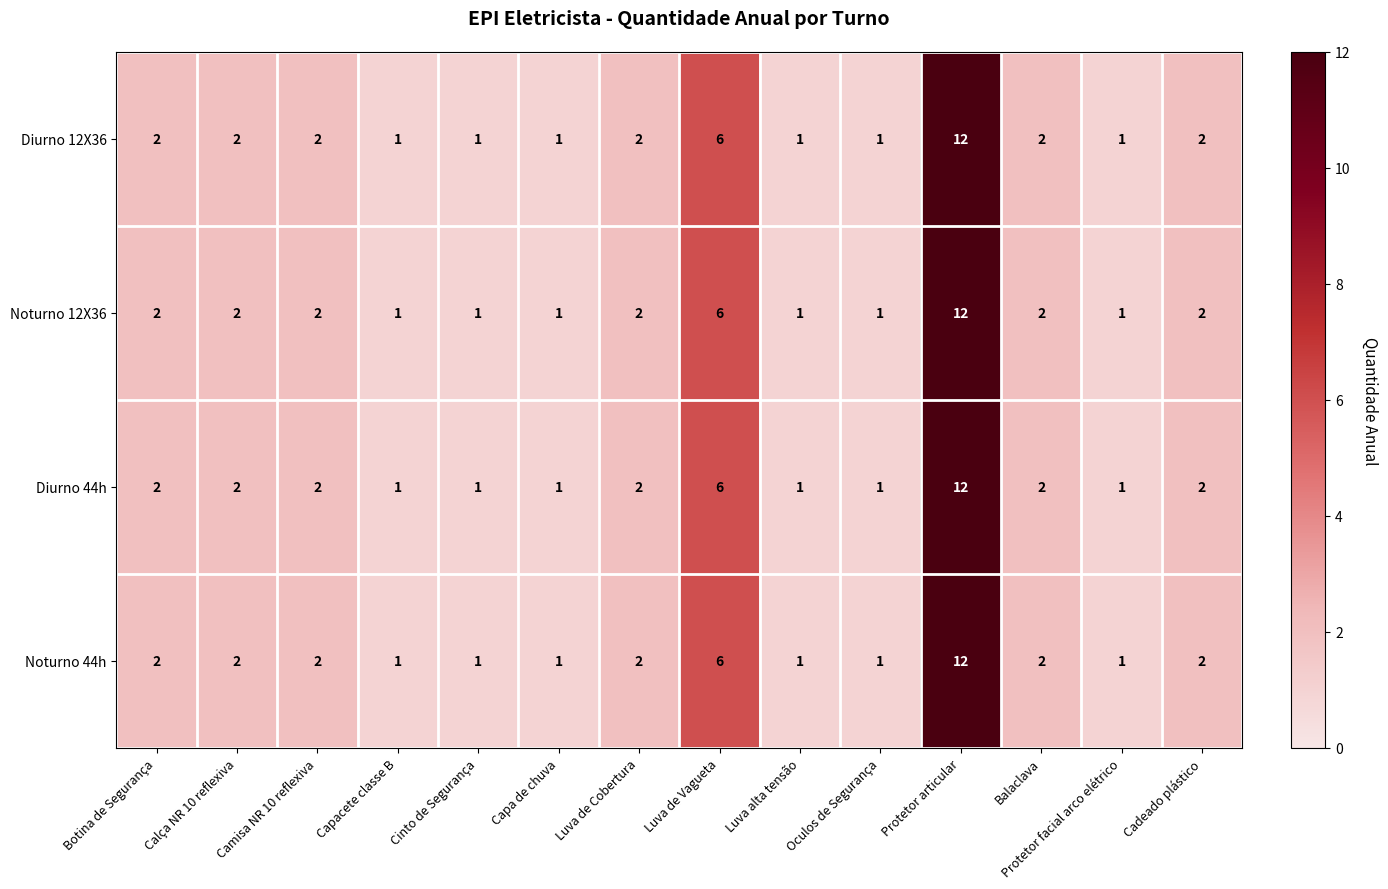

What is the maximum value shown in the chart?

12